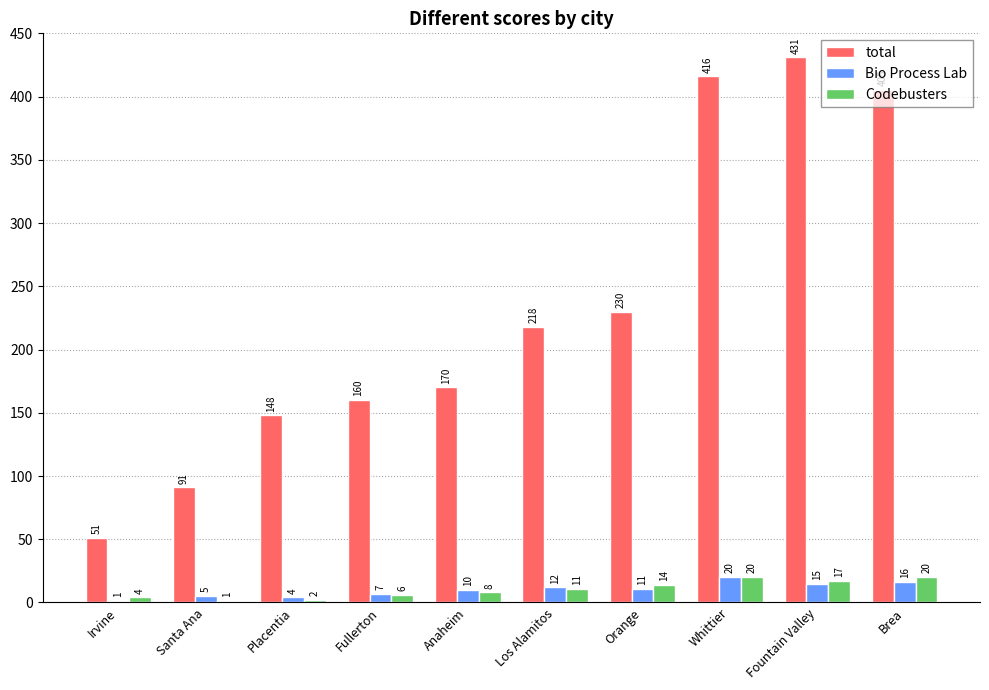

The Bio Process Lab series shows 20 at Whittier. True or false?

True